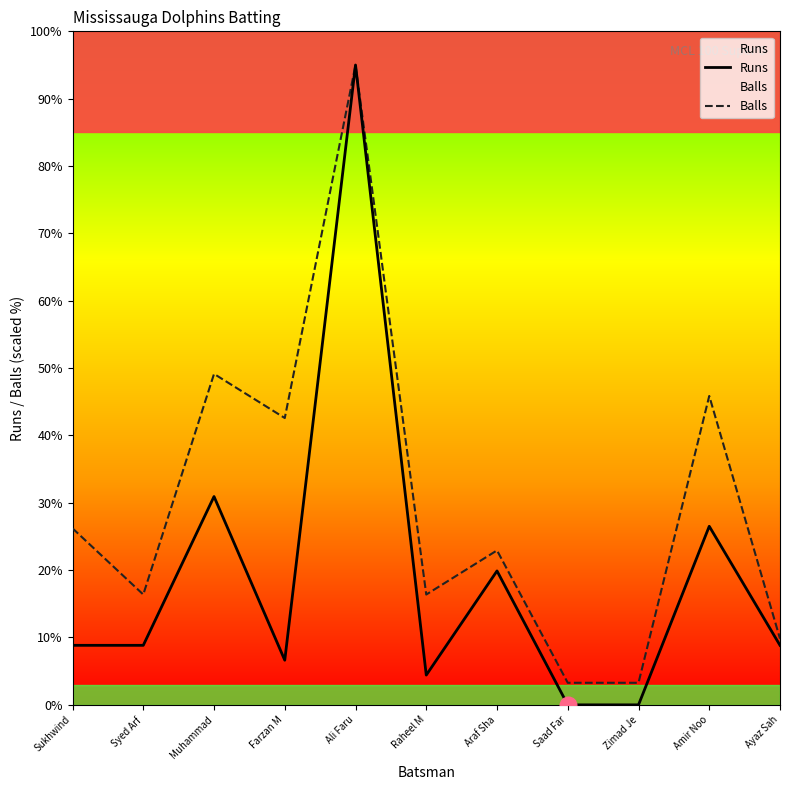

How many categories are shown in the chart?

11